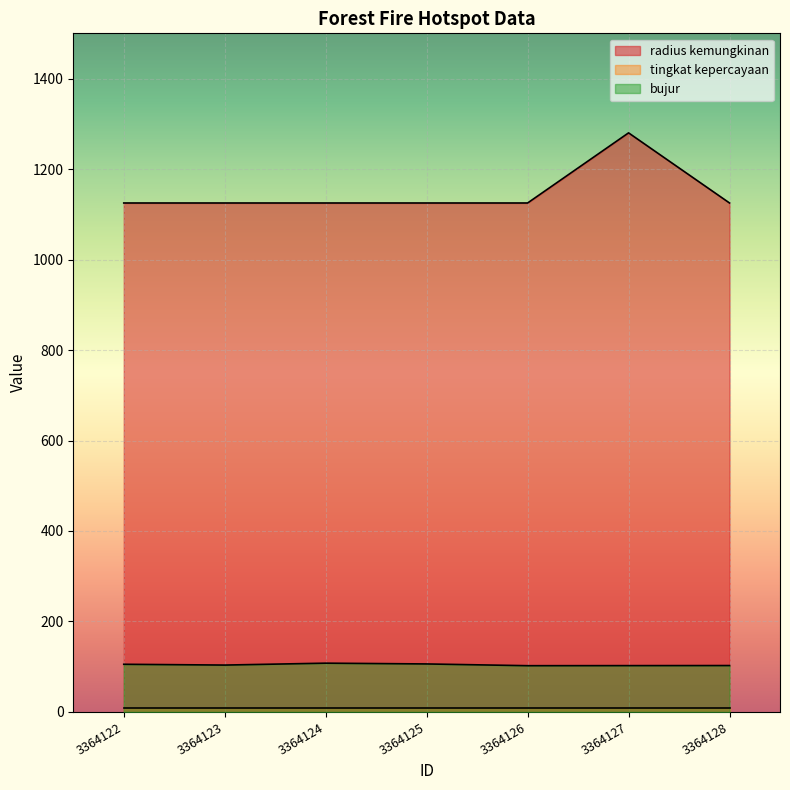

What is the total value across all series at 3364126?

1235.3